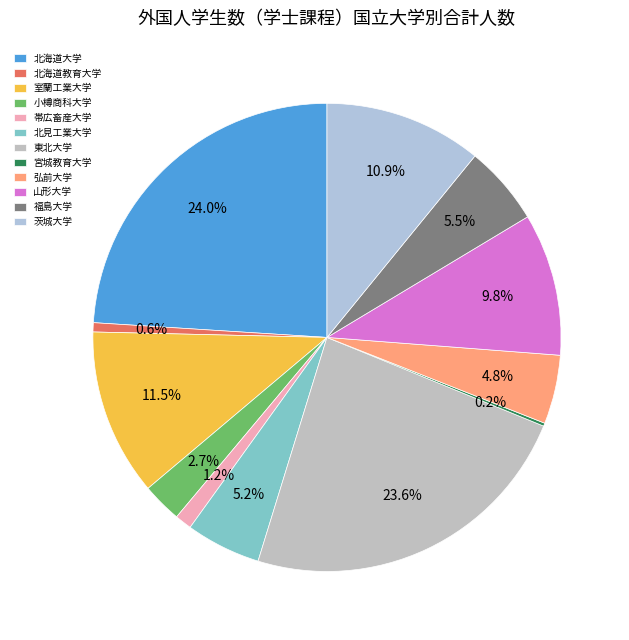

Is there a majority slice in this chart?

No